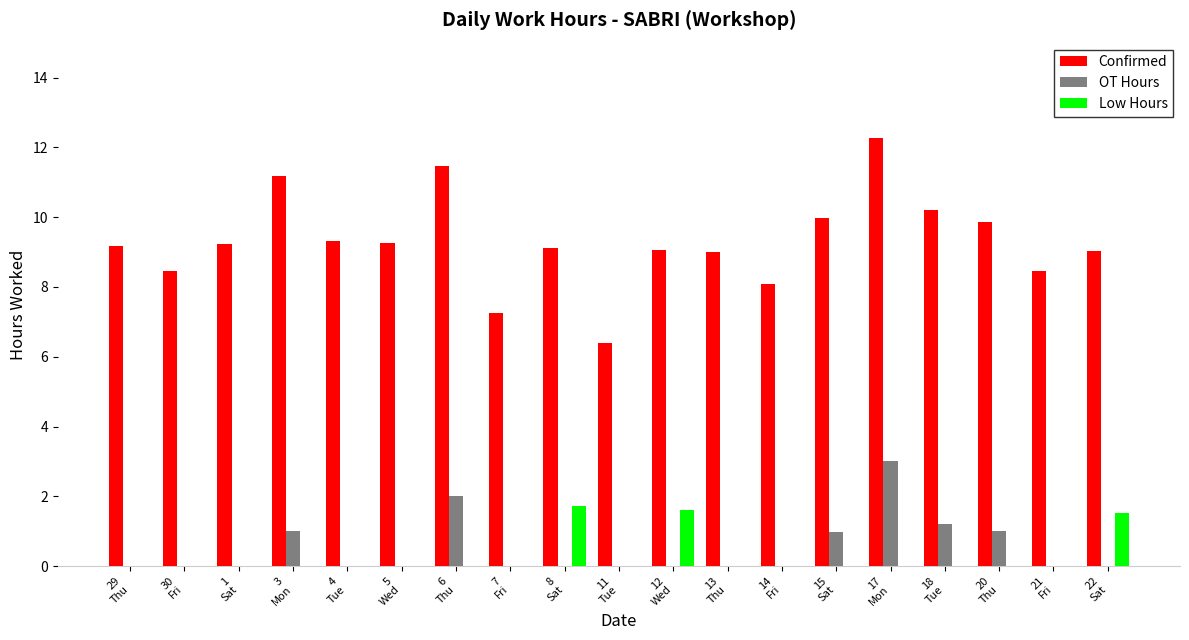

What is the sum of all Confirmed values?

176.8